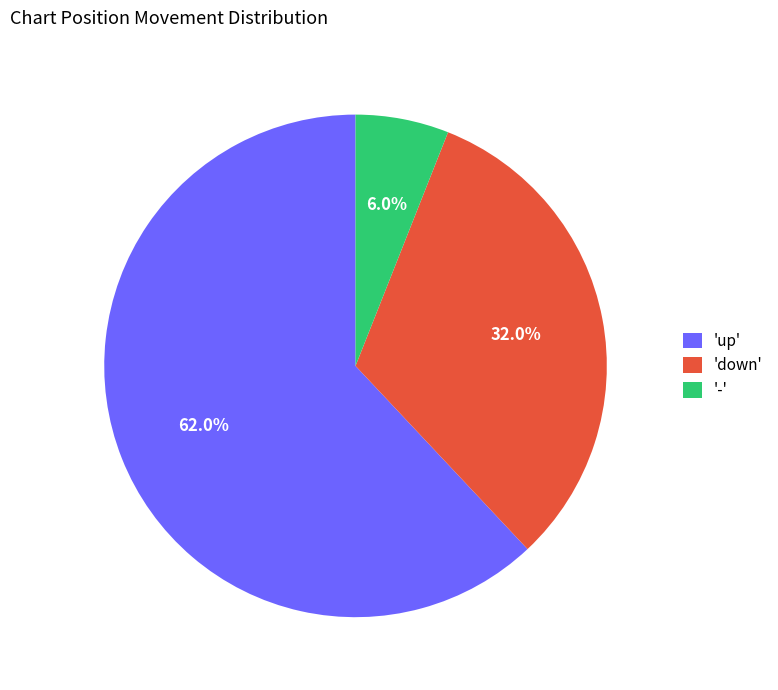

What is the majority slice?

'up'